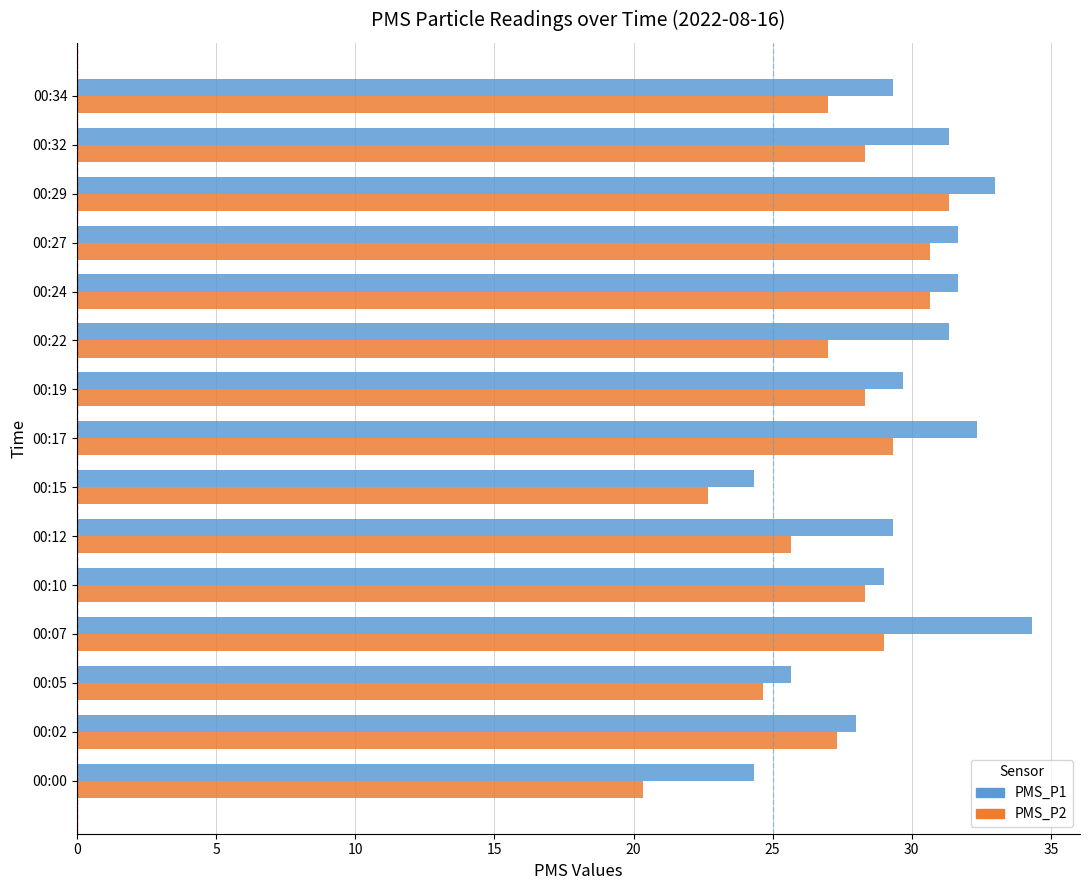

The PMS_P1 series shows 35.3 at 00:05. True or false?

False